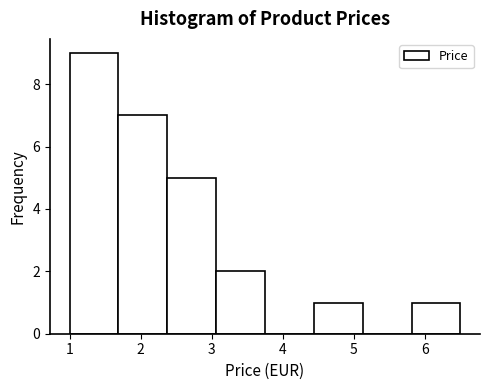

Reading left to right, transcribe this chart: for each bar, give the range it covers on the x-axis and its height. Neither the bar edges nor the heights are printed on the chart, so give them approximately, as read against the axes.

1.0 to 1.7: 9
1.7 to 2.4: 7
2.4 to 3.1: 5
3.1 to 3.8: 2
3.8 to 4.4: 0
4.4 to 5.1: 1
5.1 to 5.8: 0
5.8 to 6.5: 1